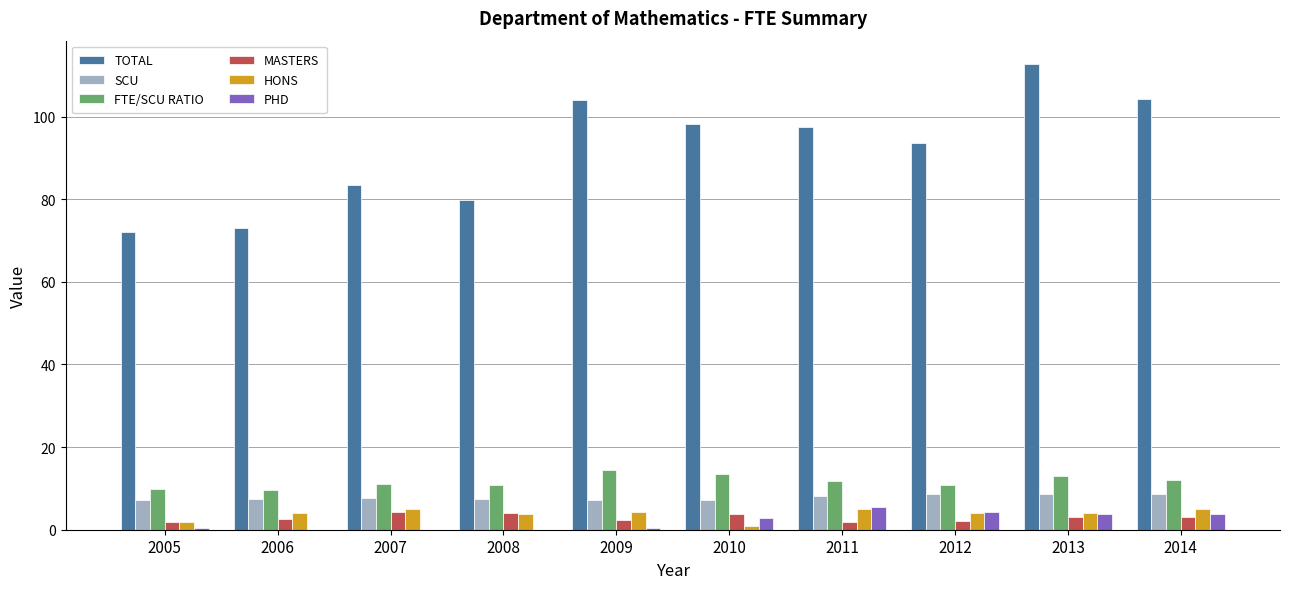

What is the approximate value of HONS at 2007?

4.9